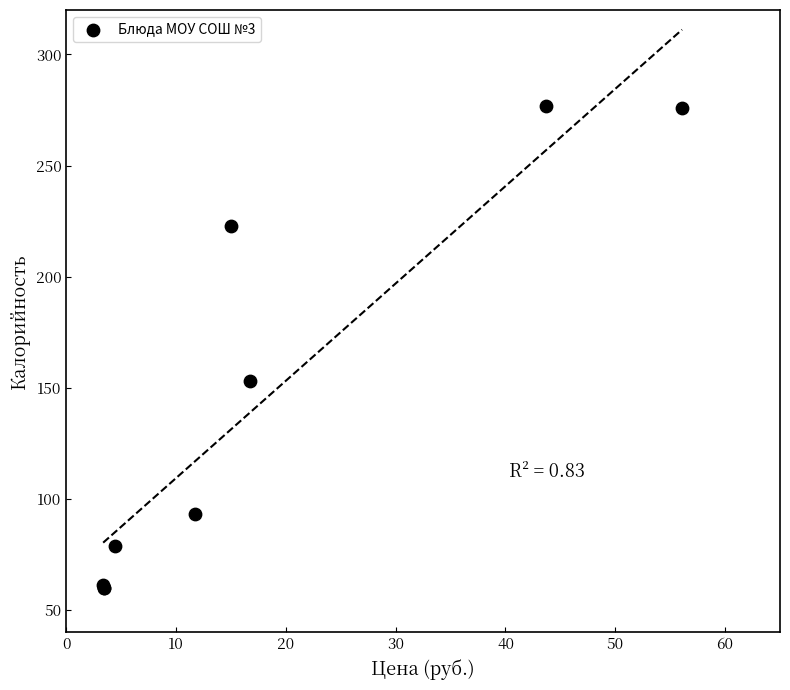

What Y value in the scatter plot is closest to 168?

153